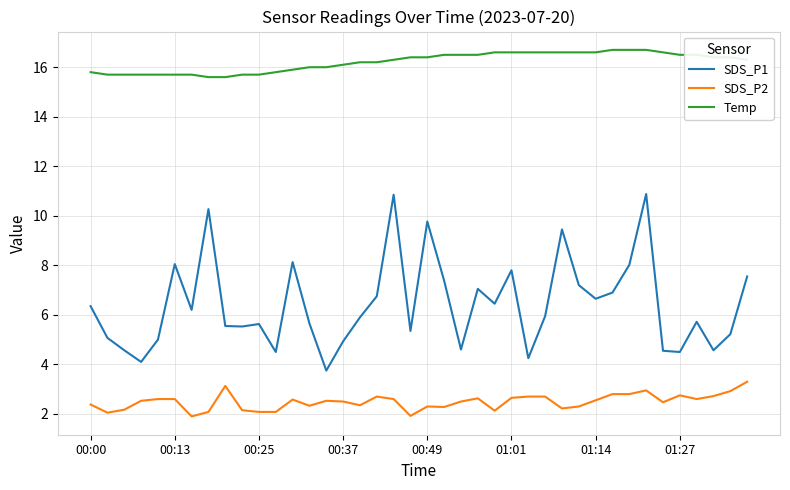

Which series has the largest range (max minus min)?

SDS_P1